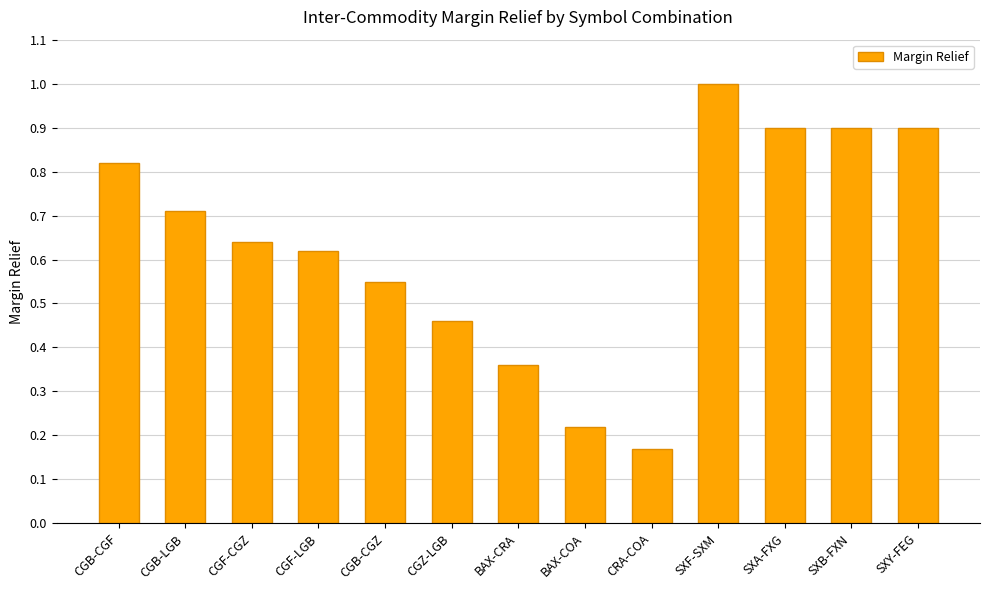

The value at CGB-CGZ is 0.8. True or false?

False